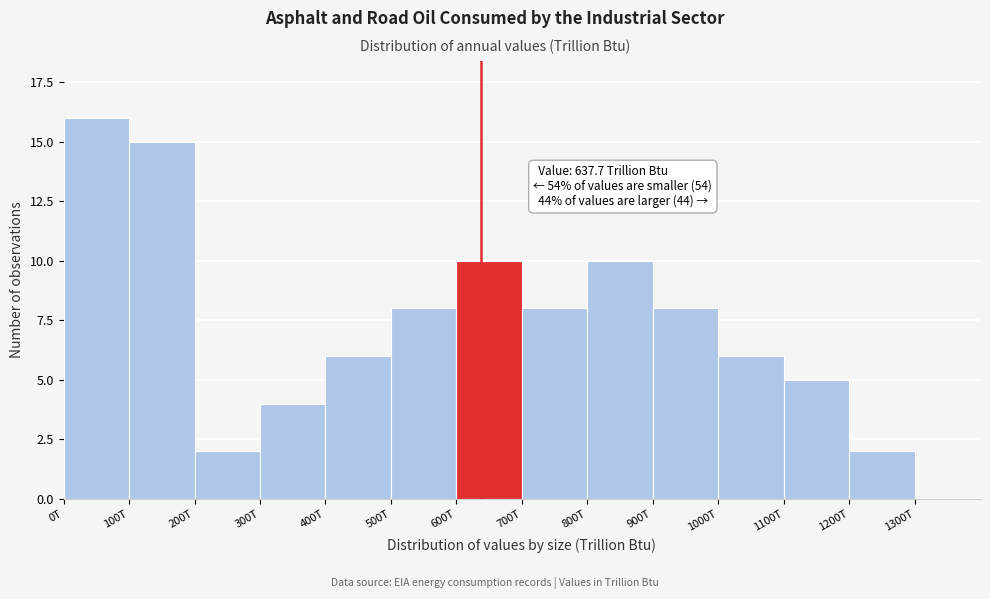

Reading left to right, transcribe all the data shown in this chart.

0T=16	100T=15	200T=2	300T=4	400T=6	500T=8	600T=10	700T=8	800T=10	900T=8	1000T=6	1100T=5	1200T=2	1300T=0